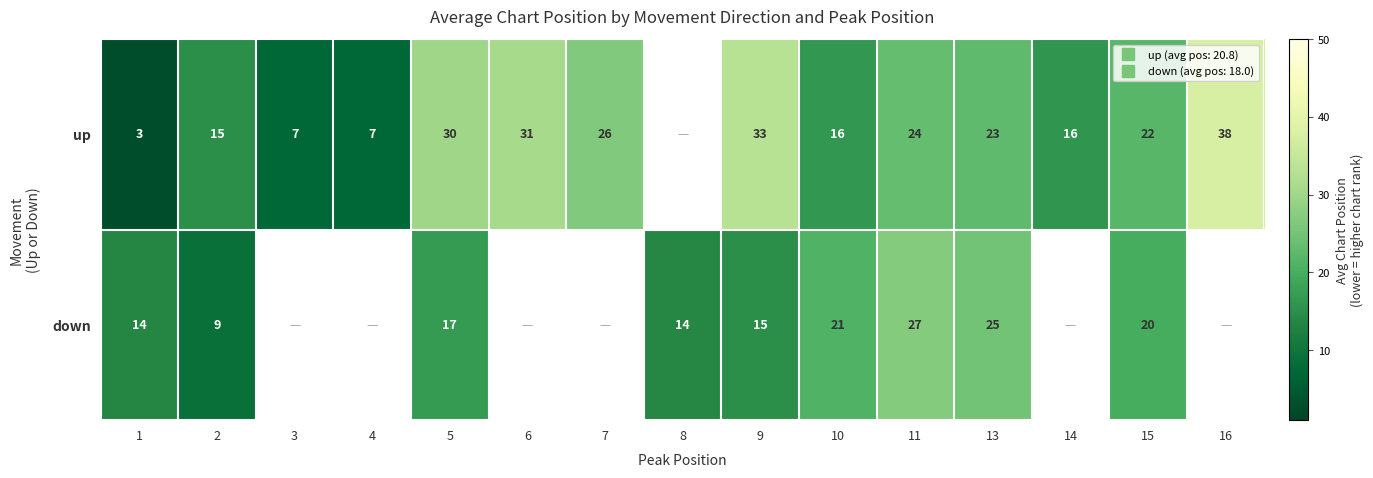

True or false: down has a value of 21.0 at 10.

True